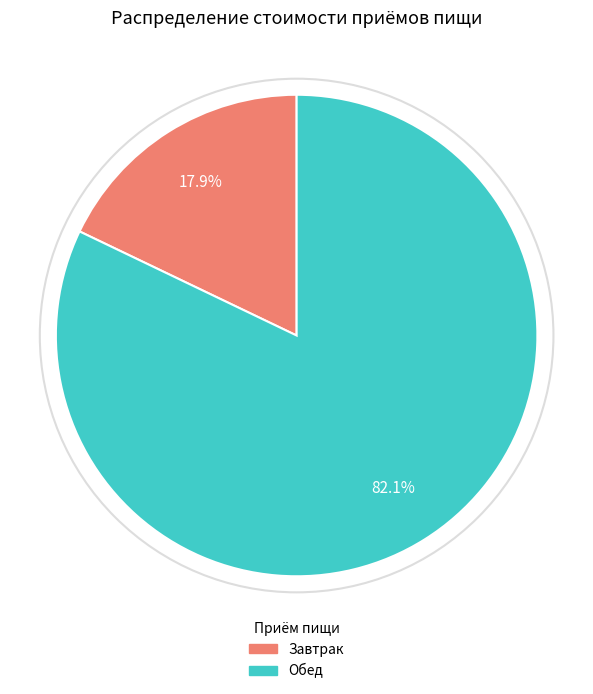

True or false: Завтрак accounts for 18% of the total.

True